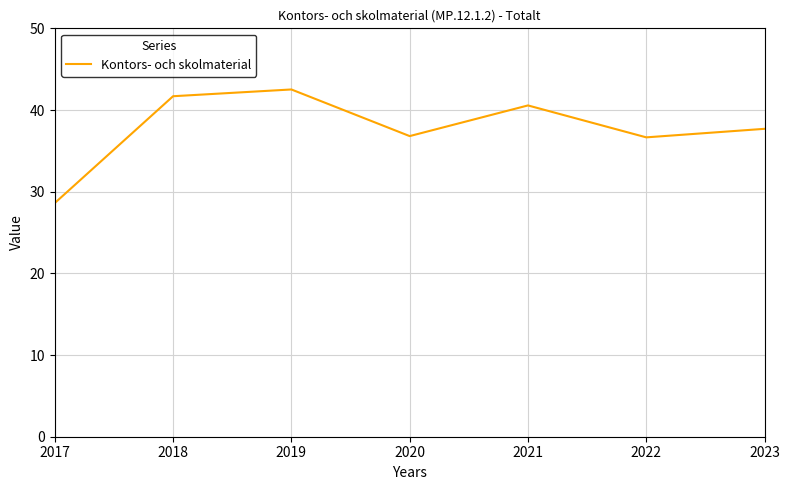

What is the ratio of the value at 2021 to the value at 2022?

1.1